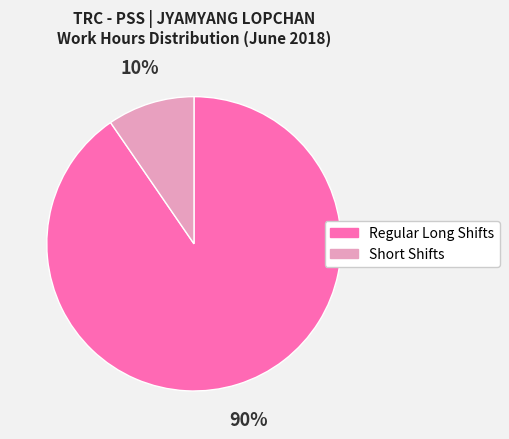

To the nearest percent, what is the average slice percentage?

50%